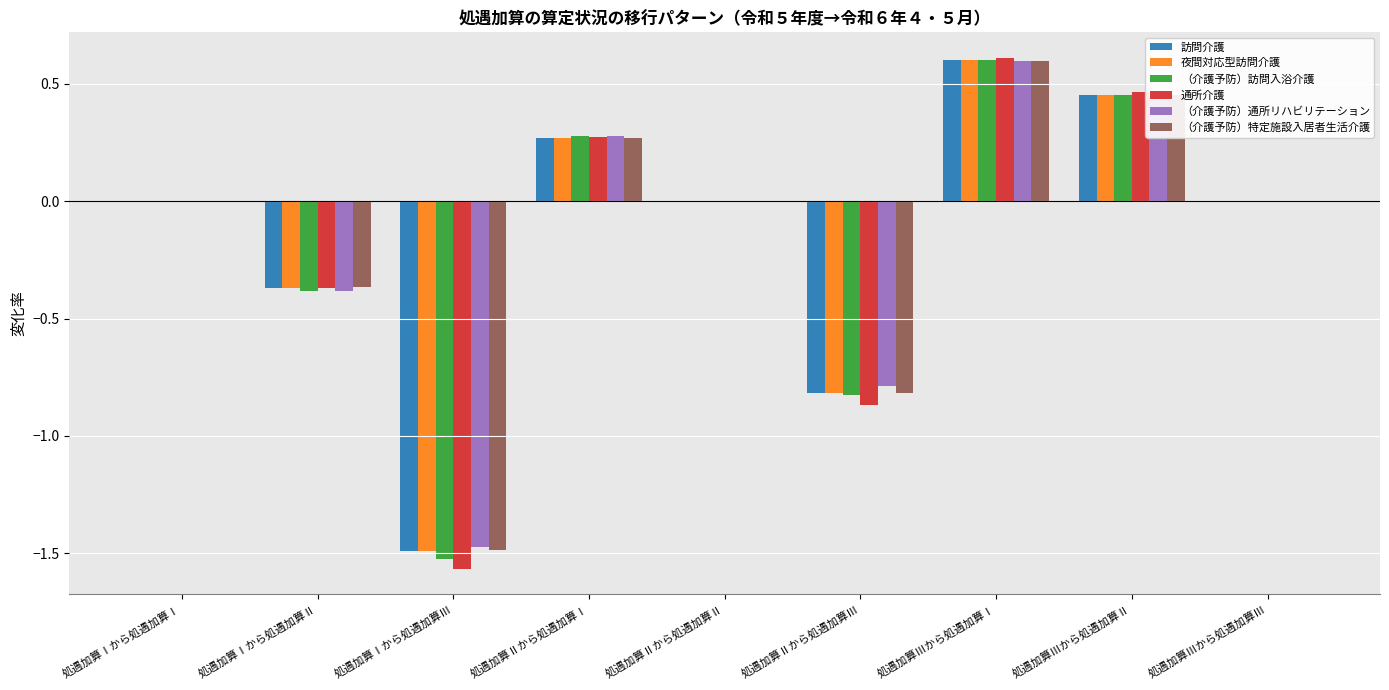

What position from the left is 処遇加算Ⅲから処遇加算Ⅱ?

8